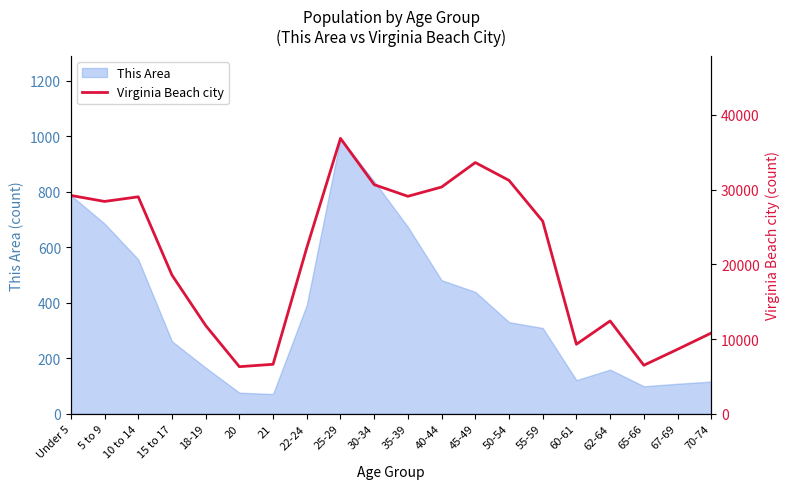

How many lines are shown in the chart?

1